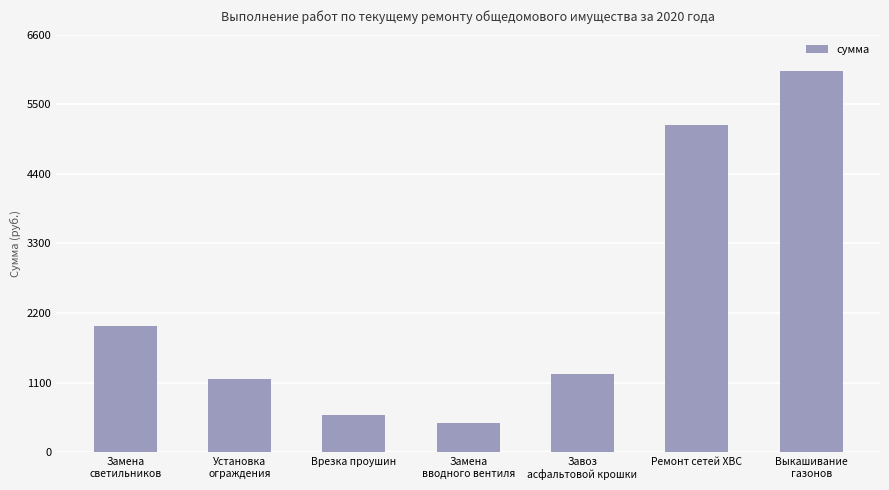

Reading left to right, transcribe all the data shown in this chart.

Замена
светильников=1996.0	Установка
ограждения=1166.0	Врезка проушин=586.0	Замена
вводного вентиля=466.0	Завоз
асфальтовой крошки=1244.0	Ремонт сетей ХВС=5168.0	Выкашивание
газонов=6017.5